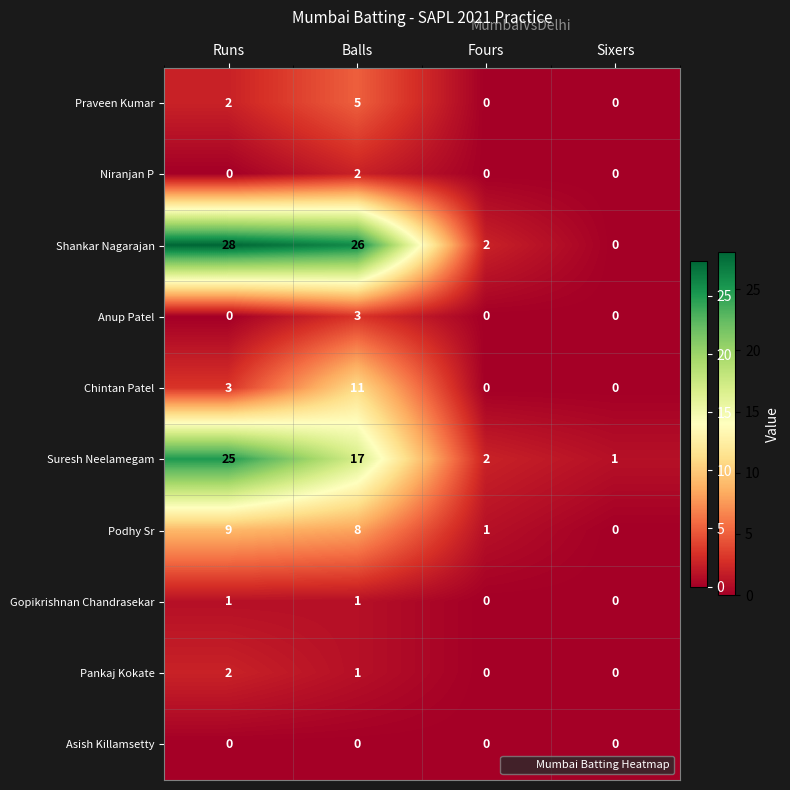

How many values in the Gopikrishnan Chandrasekar series are below 1?

2